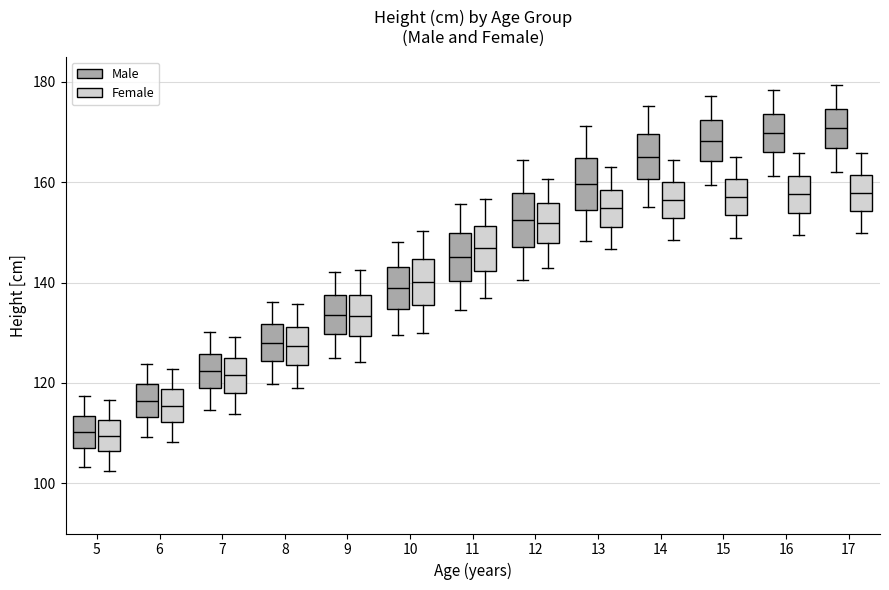

Reading left to right, read every box against the y-axis: the position of its median line, the range the box covers, and the ends of its whiskers. The values are not printed on the chart, so give them approximately, as read against the axis.

5 (Male): median 110, box 108 to 114, whiskers 104 to 118
5 (Female): median 110, box 106 to 112, whiskers 102 to 116
6 (Male): median 116, box 114 to 120, whiskers 110 to 124
6 (Female): median 116, box 112 to 118, whiskers 108 to 122
7 (Male): median 122, box 118 to 126, whiskers 114 to 130
7 (Female): median 122, box 118 to 124, whiskers 114 to 130
8 (Male): median 128, box 124 to 132, whiskers 120 to 136
8 (Female): median 128, box 124 to 132, whiskers 120 to 136
9 (Male): median 134, box 130 to 138, whiskers 126 to 142
9 (Female): median 134, box 130 to 138, whiskers 124 to 142
10 (Male): median 138, box 134 to 144, whiskers 130 to 148
10 (Female): median 140, box 136 to 144, whiskers 130 to 150
11 (Male): median 146, box 140 to 150, whiskers 134 to 156
11 (Female): median 146, box 142 to 152, whiskers 136 to 156
12 (Male): median 152, box 148 to 158, whiskers 140 to 164
12 (Female): median 152, box 148 to 156, whiskers 142 to 160
13 (Male): median 160, box 154 to 164, whiskers 148 to 172
13 (Female): median 154, box 152 to 158, whiskers 146 to 162
14 (Male): median 166, box 160 to 170, whiskers 156 to 176
14 (Female): median 156, box 152 to 160, whiskers 148 to 164
15 (Male): median 168, box 164 to 172, whiskers 160 to 178
15 (Female): median 158, box 154 to 160, whiskers 148 to 166
16 (Male): median 170, box 166 to 174, whiskers 162 to 178
16 (Female): median 158, box 154 to 162, whiskers 150 to 166
17 (Male): median 170, box 166 to 174, whiskers 162 to 180
17 (Female): median 158, box 154 to 162, whiskers 150 to 166